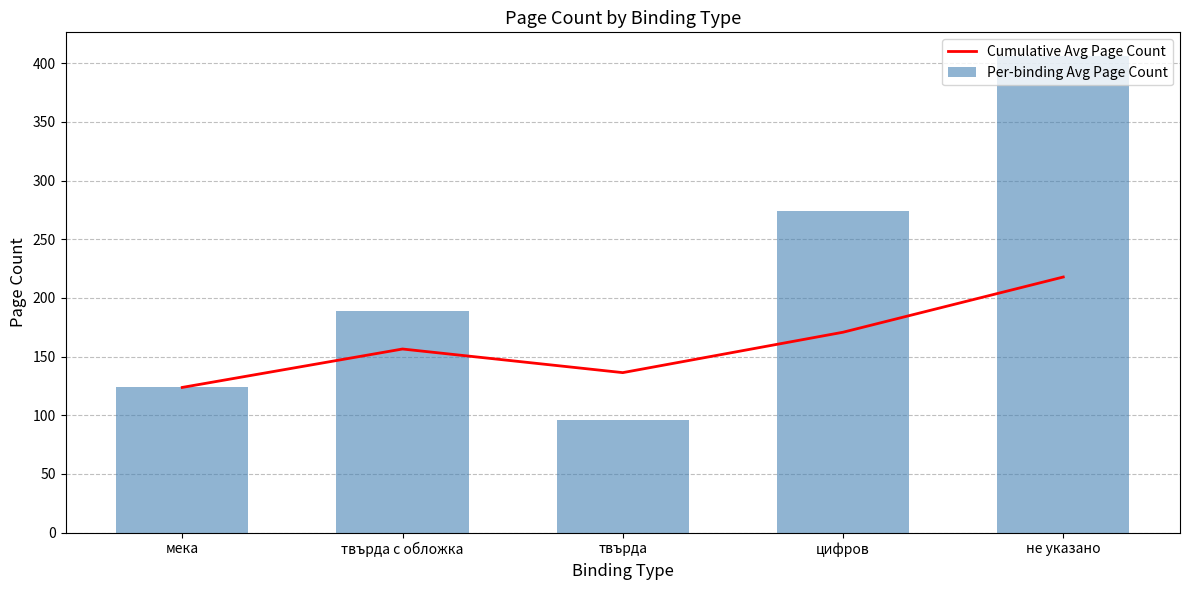

What is the maximum value for Per-binding Avg Page Count?

406.0